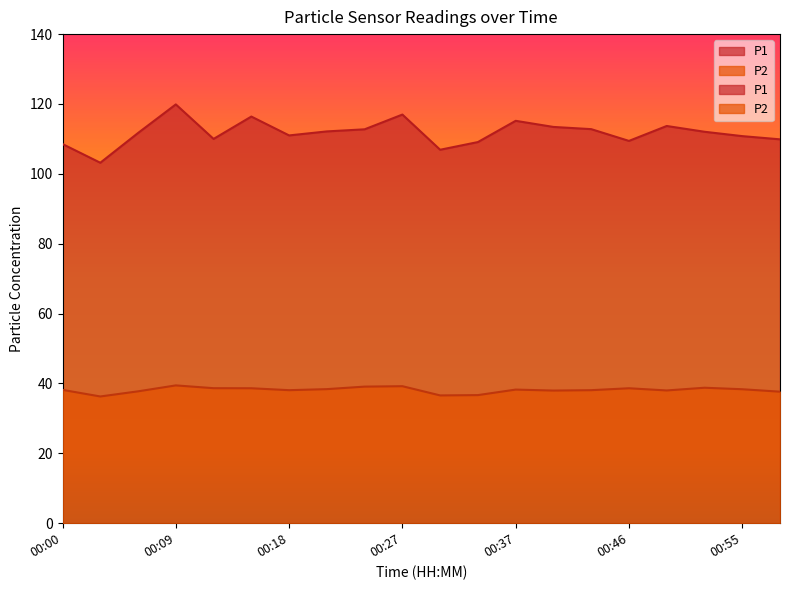

Which category has the lowest value in the P1 series?

00:03